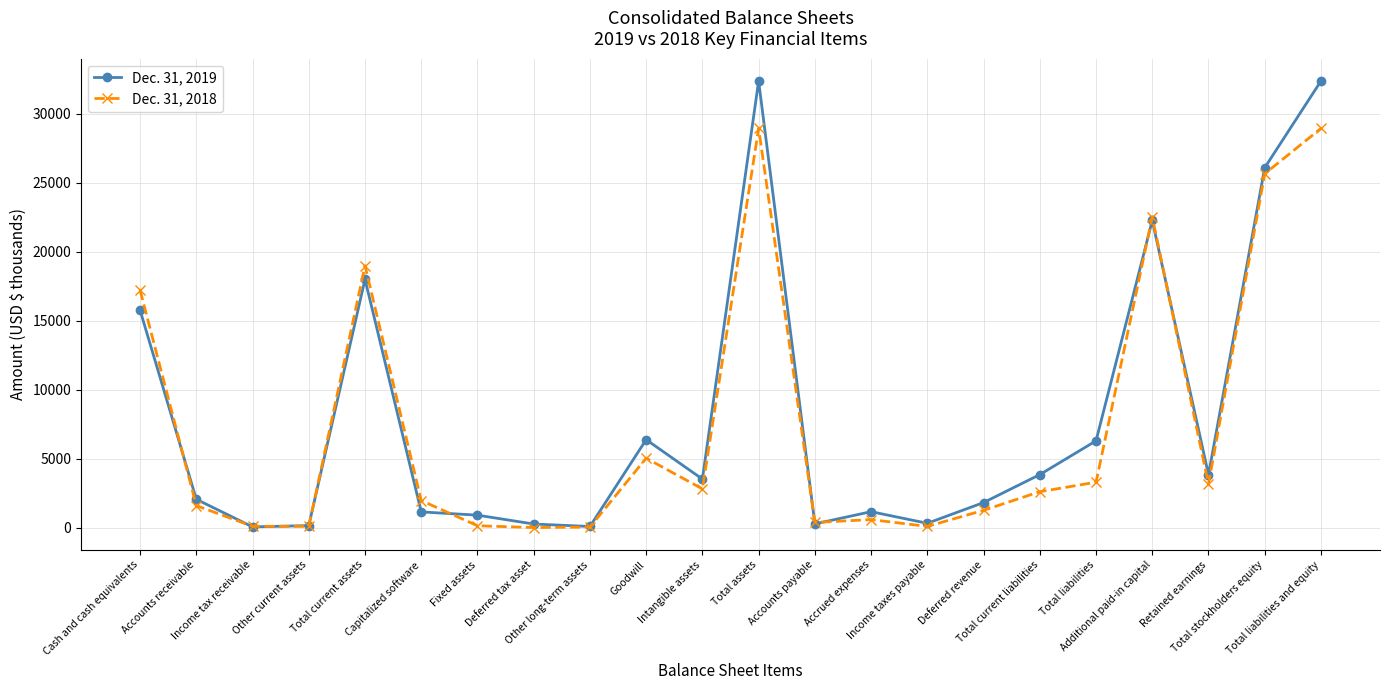

What position from the left is Total stockholders equity?

21